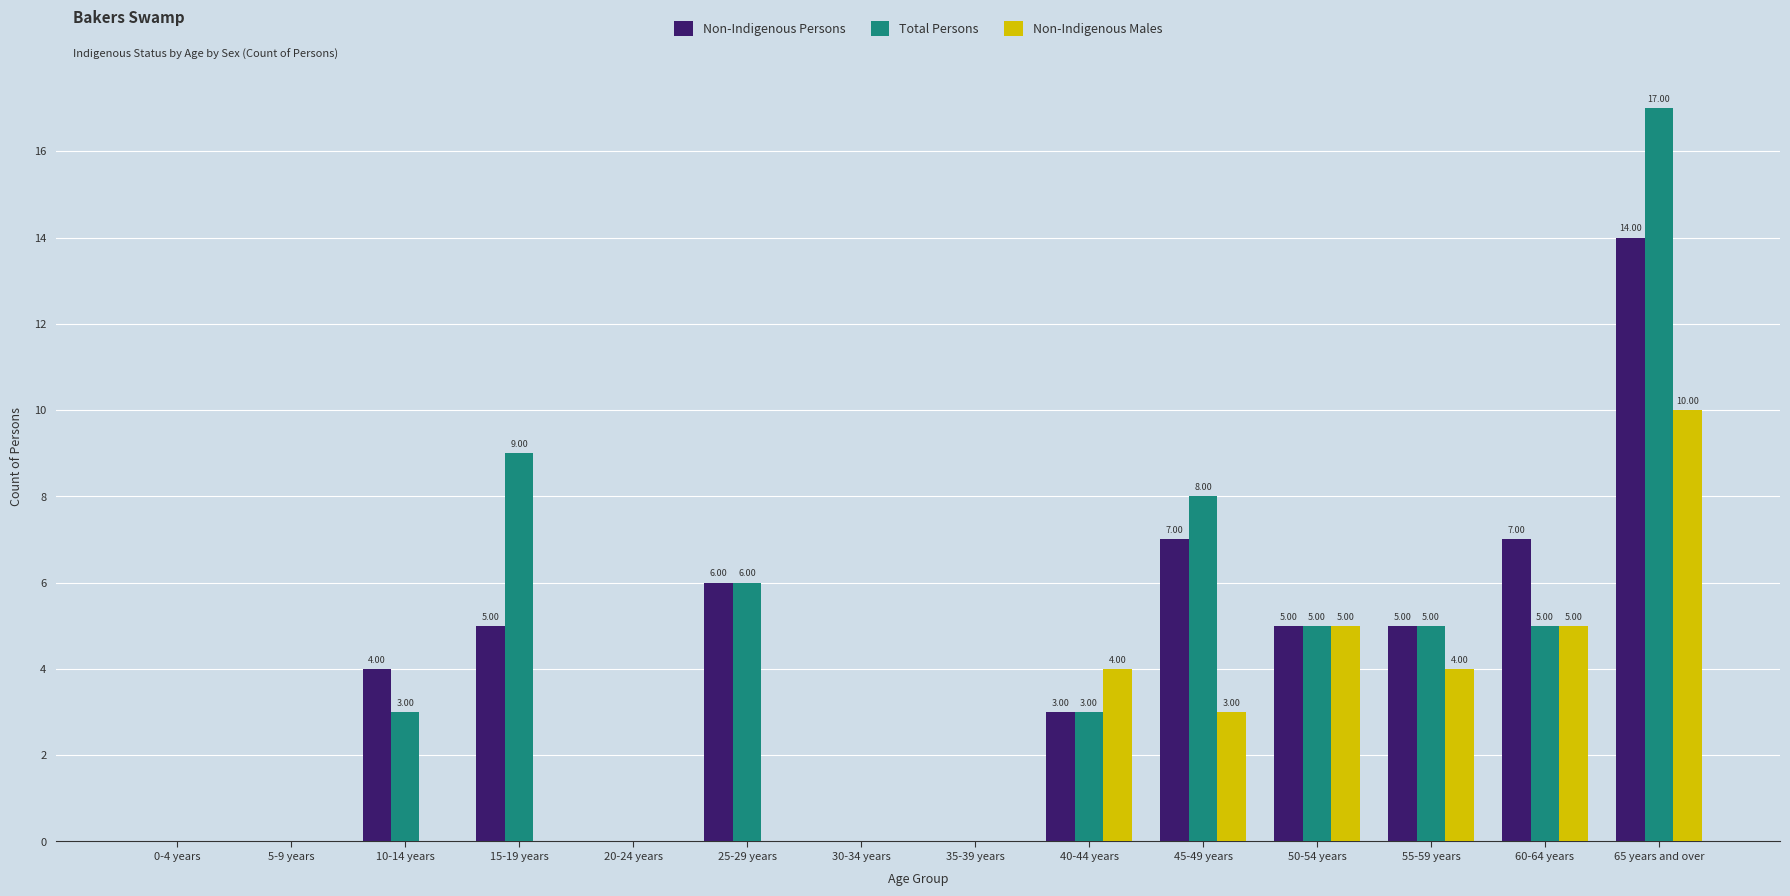

At which category is the sum across all series the highest?

65 years and over